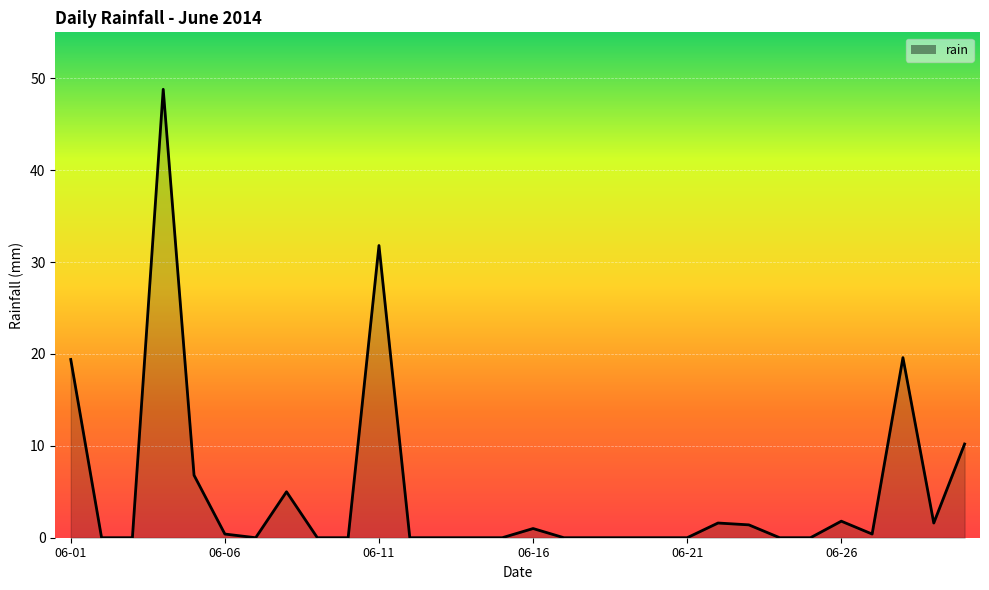

What is the greatest value displayed?

48.8